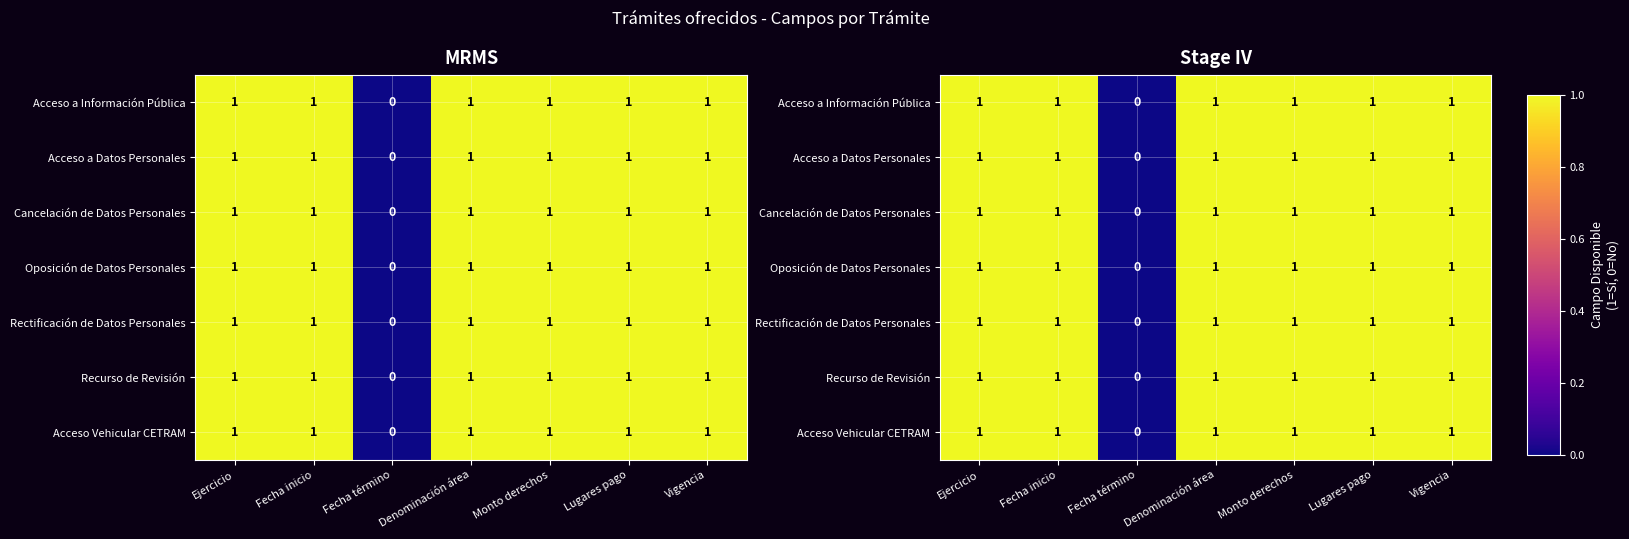

Where is Oposición de Datos Personales nearest to the value 0?

Fecha término